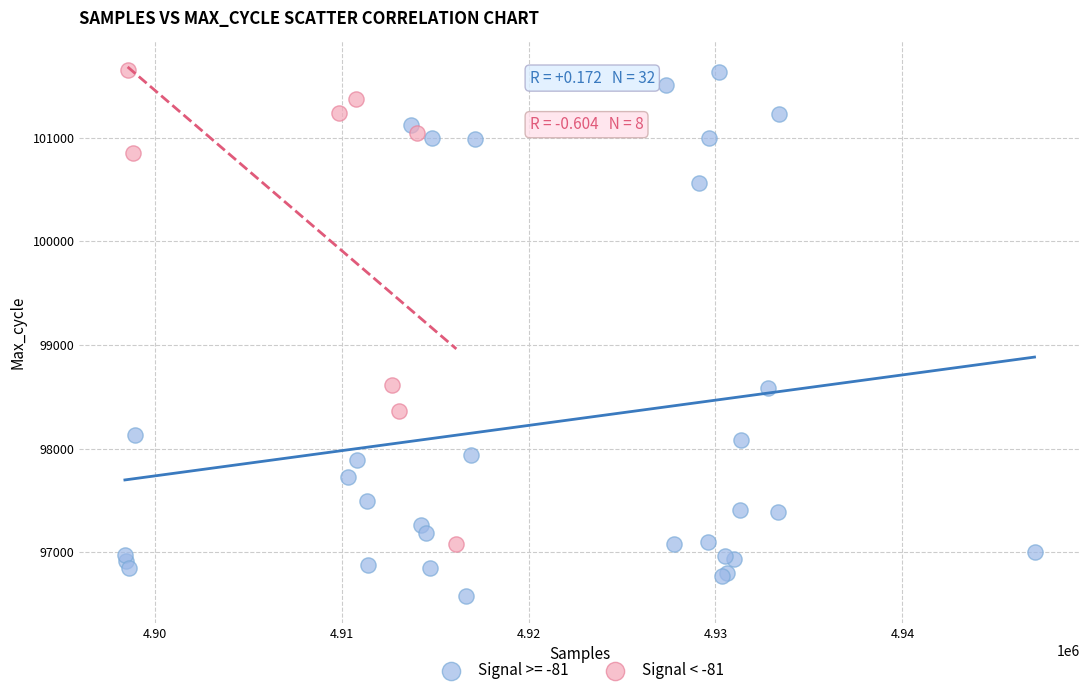

Which series has the largest Y range (max minus min)?

Signal >= -81